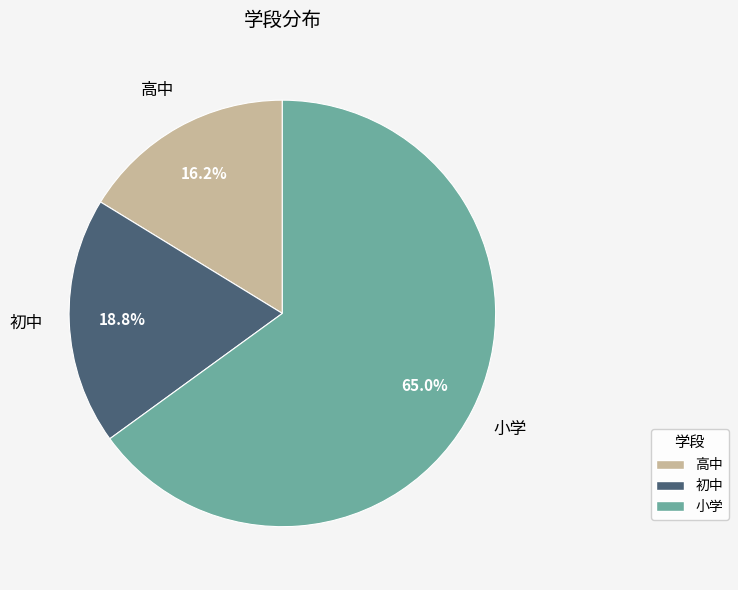

To the nearest percent, what is the average slice percentage?

33%